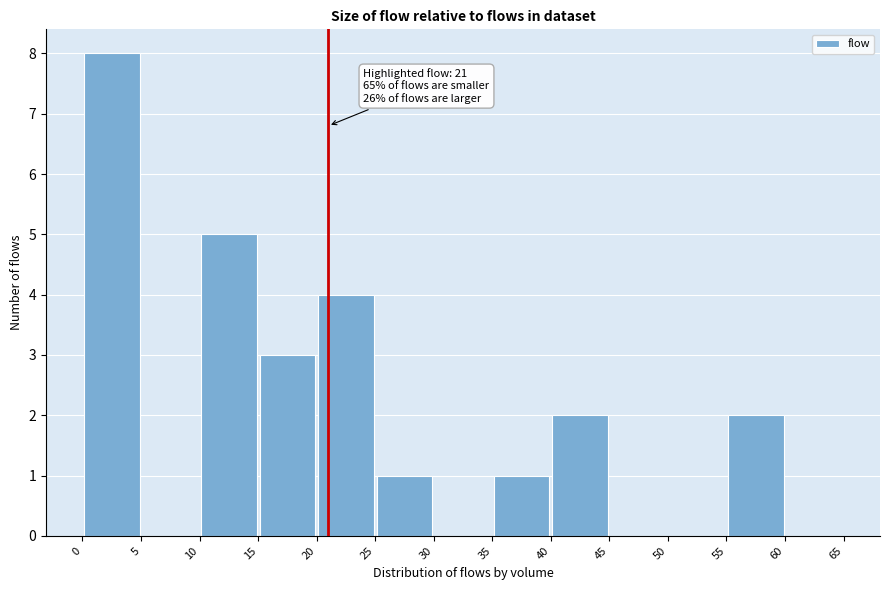

Over which range of the x-axis is the bar tallest?

0 to 5